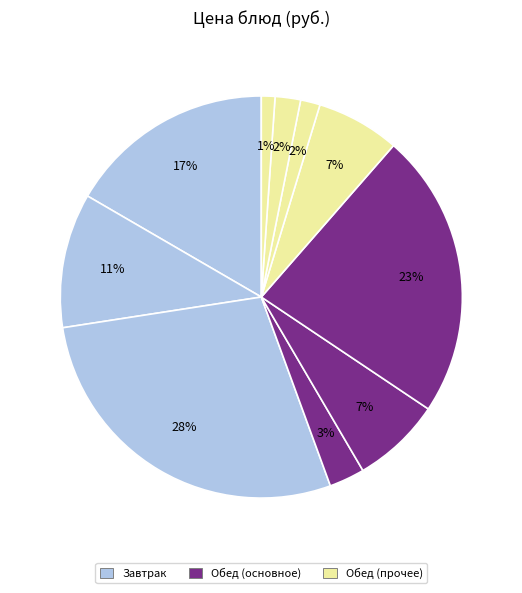

How many slices are in this pie chart?

10